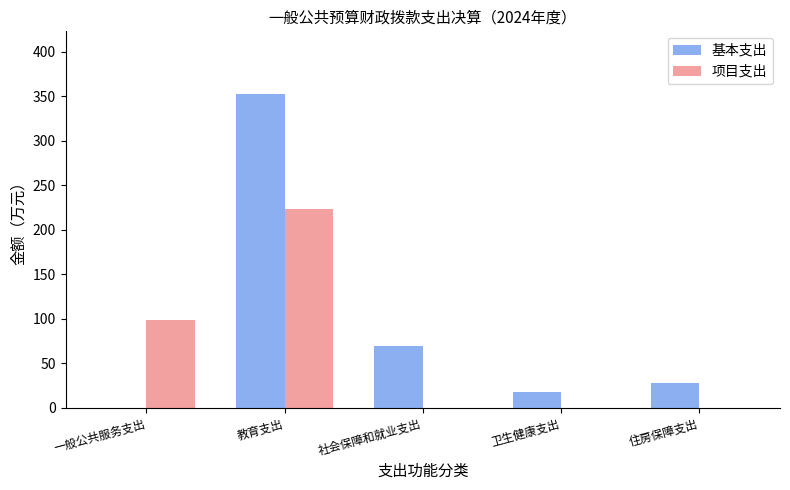

Are the bars horizontal?

No